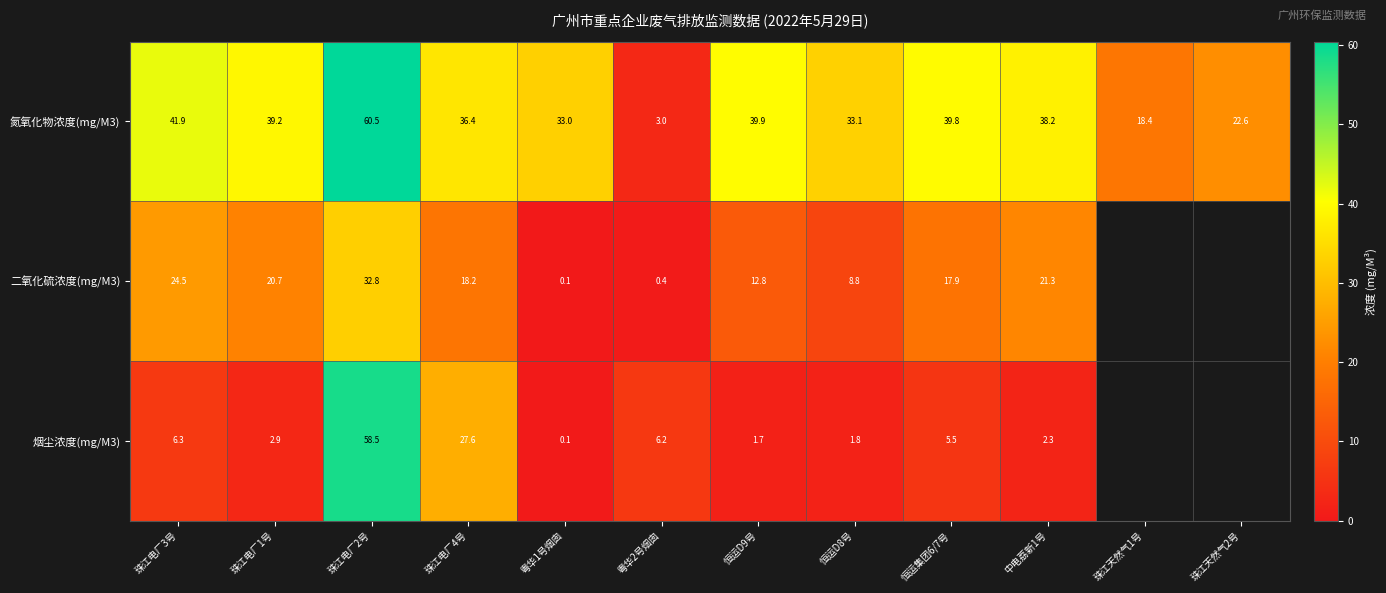

At which category does the chart reach its minimum across all series?

粤华1号烟囱